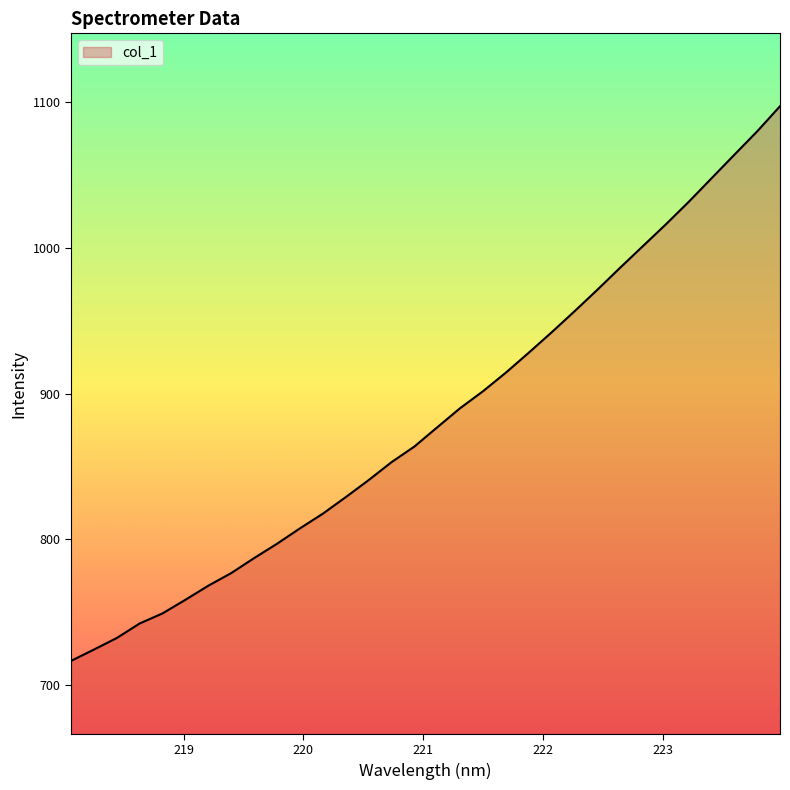

What is the minimum value shown in the chart?

716.6